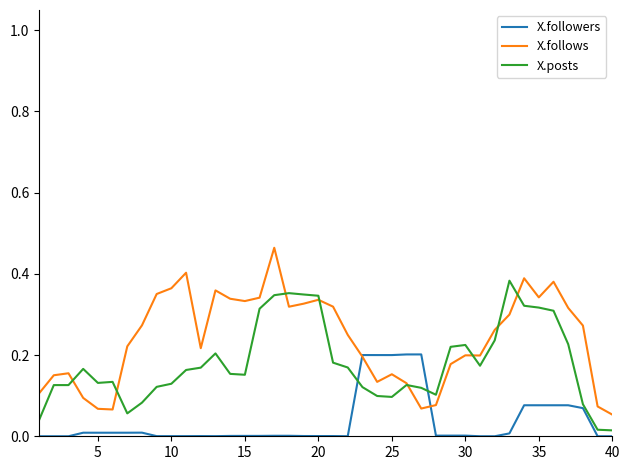

Rank the series by their average value, from lowest to highest.

X.followers, X.posts, X.follows